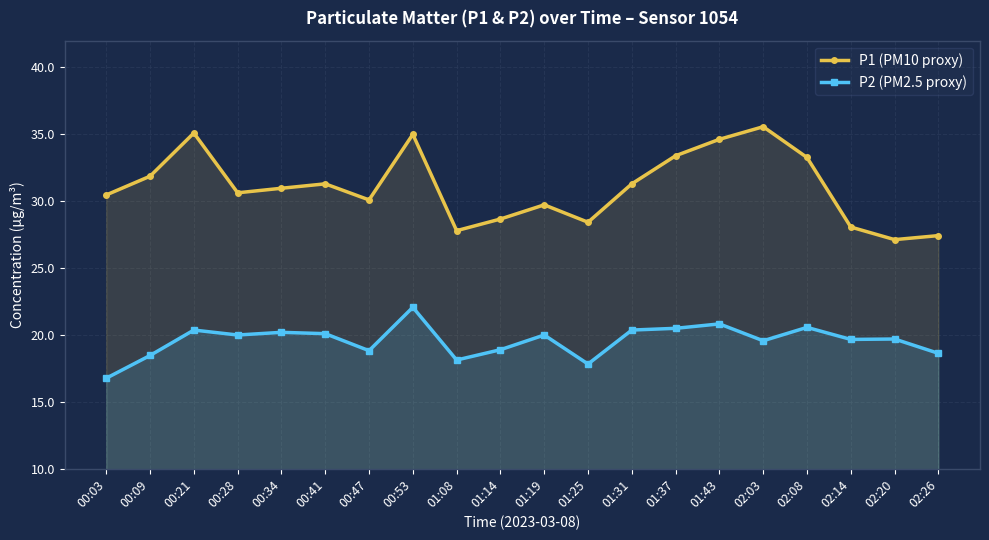

What is the minimum value shown in the chart?

16.8